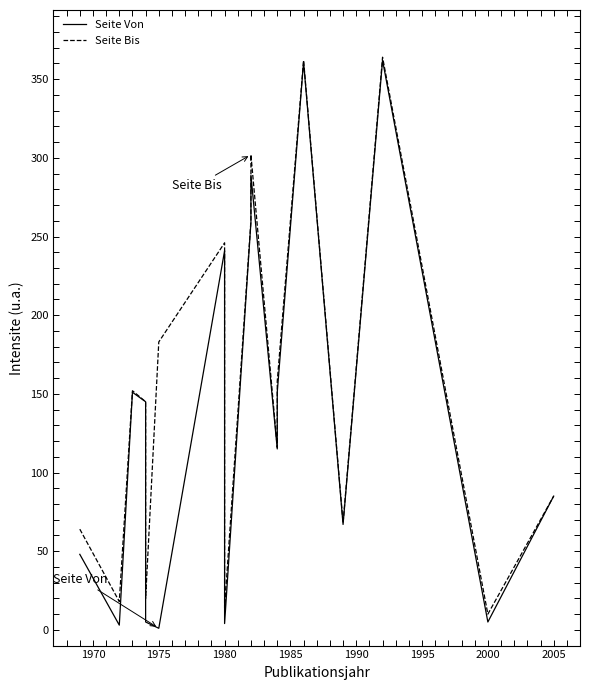

List the series in order of their overall mean, highest first.

Seite Bis, Seite Von